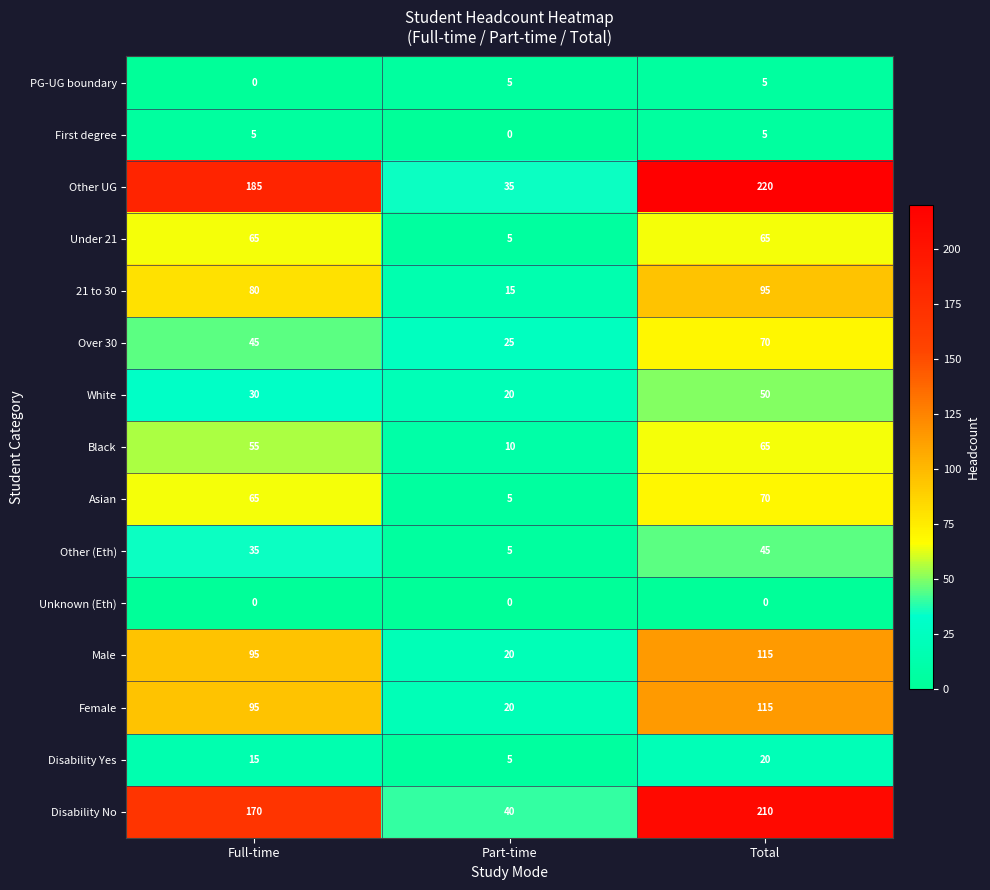

Where is First degree nearest to the value 2?

Part-time